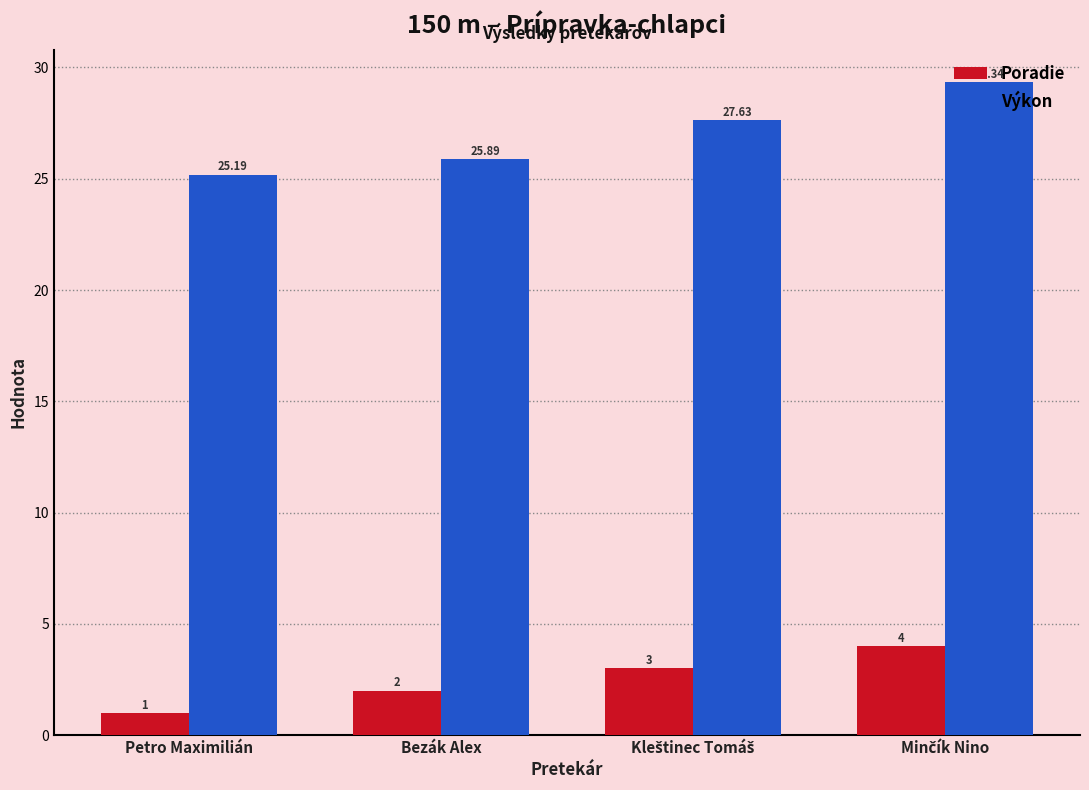

At which label does Výkon reach its minimum?

Petro Maximilián